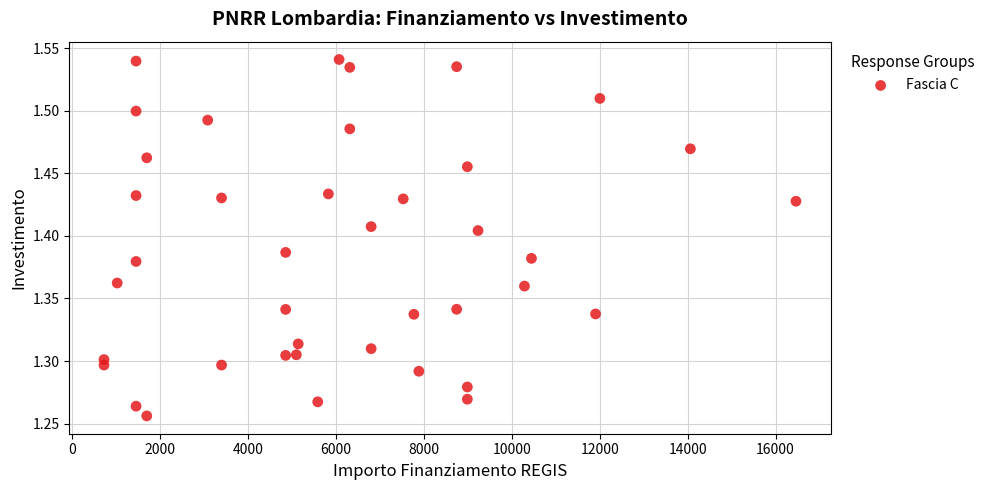

What is the range of Y values (max minus min)?

0.3